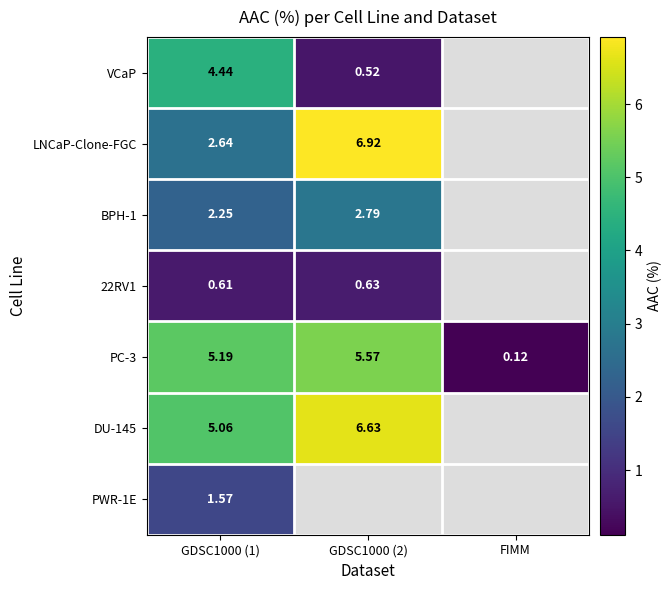

Is the value of LNCaP-Clone-FGC at GDSC1000 (1) greater than the value of PC-3 at GDSC1000 (1)?

No